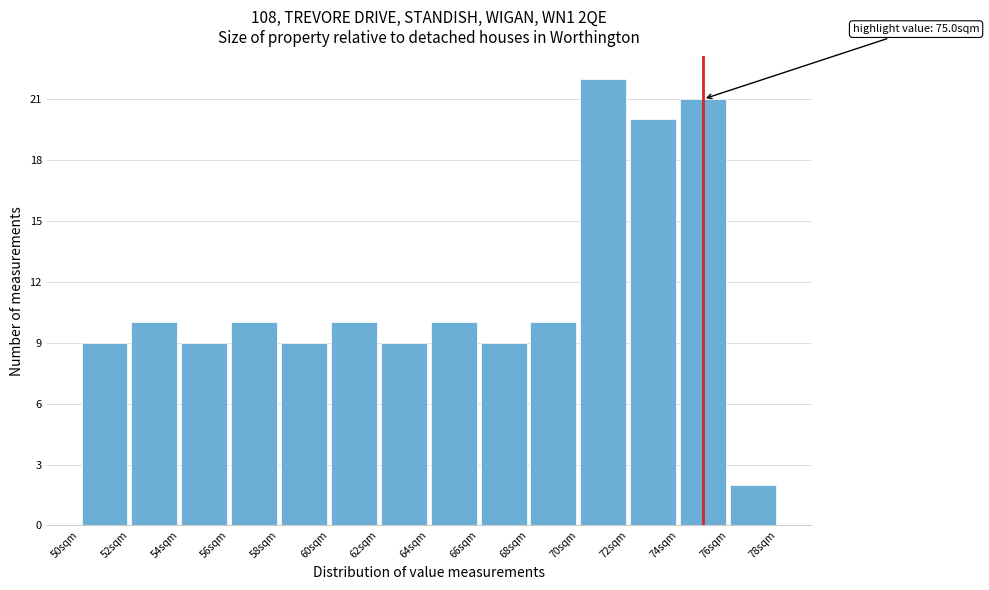

Over which range of the x-axis is the bar tallest?

70 to 72